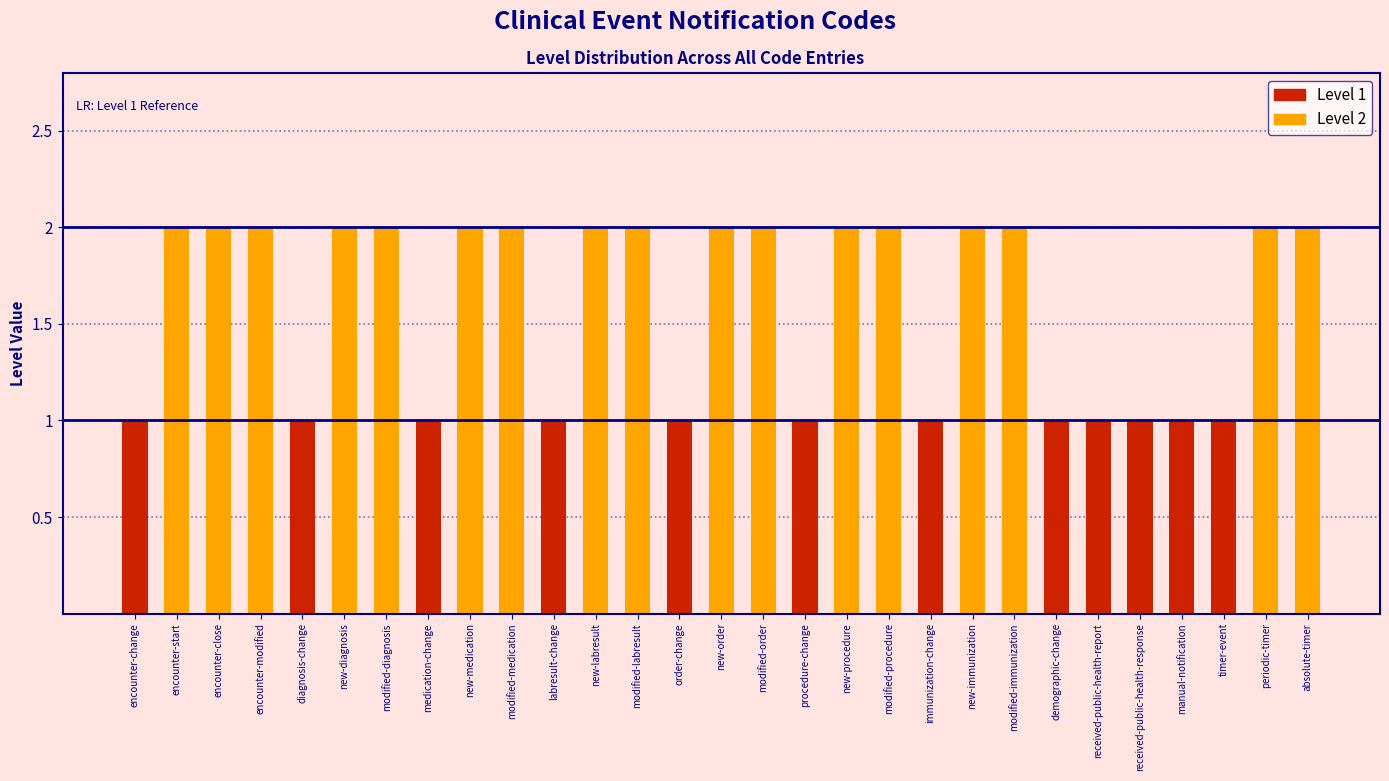

List the labels in order of value, largest first.

encounter-start, encounter-close, encounter-modified, new-diagnosis, modified-diagnosis, new-medication, modified-medication, new-labresult, modified-labresult, new-order, modified-order, new-procedure, modified-procedure, new-immunization, modified-immunization, periodic-timer, absolute-timer, encounter-change, diagnosis-change, medication-change, labresult-change, order-change, procedure-change, immunization-change, demographic-change, received-public-health-report, received-public-health-response, manual-notification, timer-event